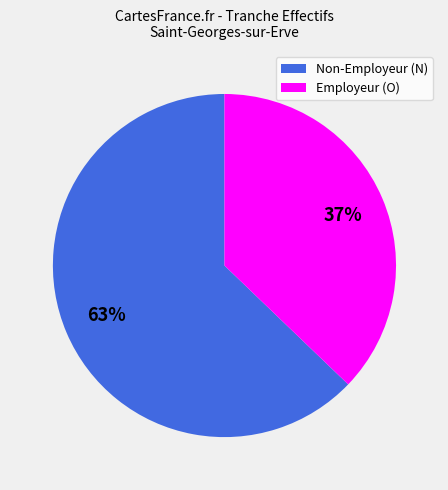

To the nearest percent, what is the average slice percentage?

50%